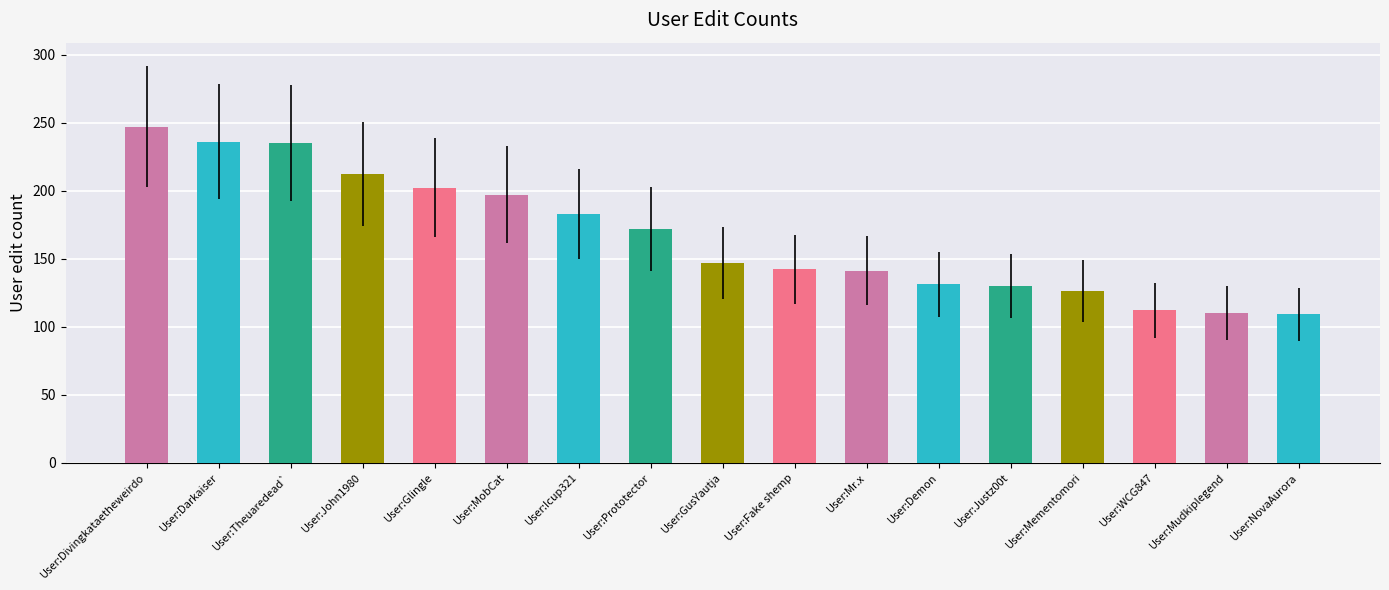

What value does the data have at User:Theuaredead`?

235